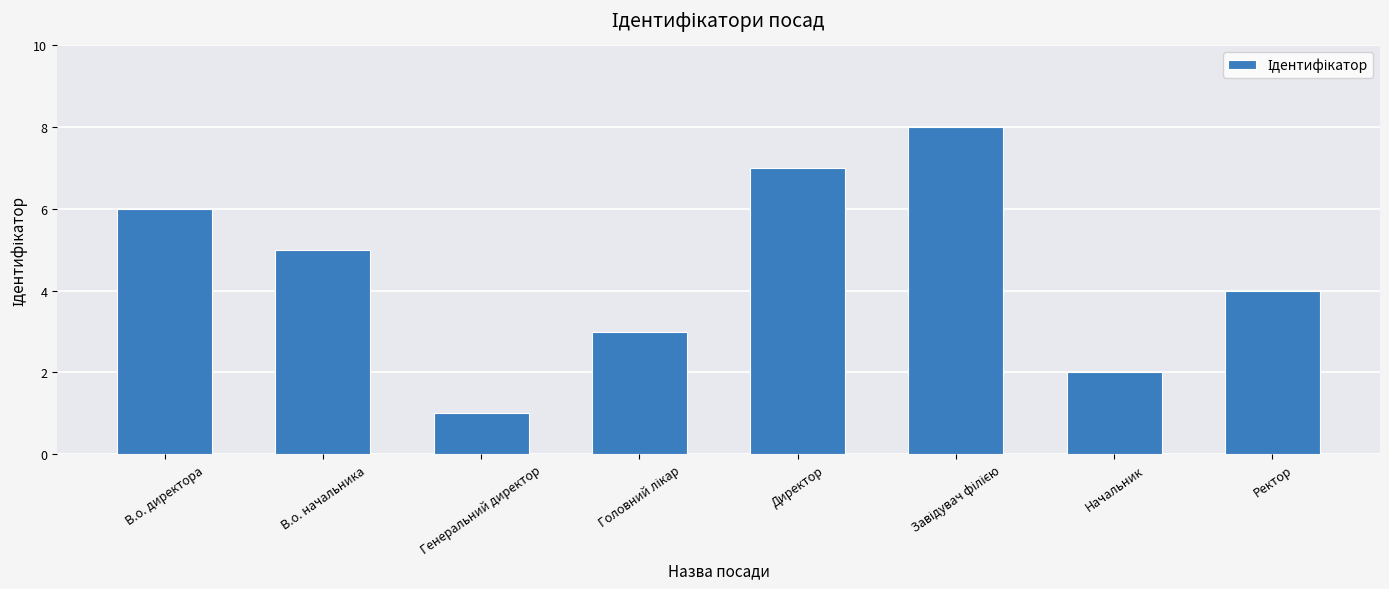

What is the value of the 5th bar from the left?

7